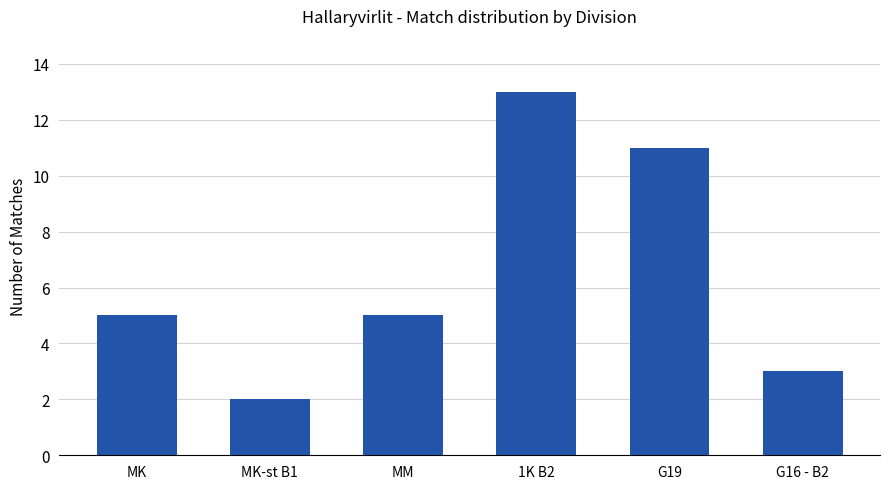

What is the value of the 6th bar from the left?

3